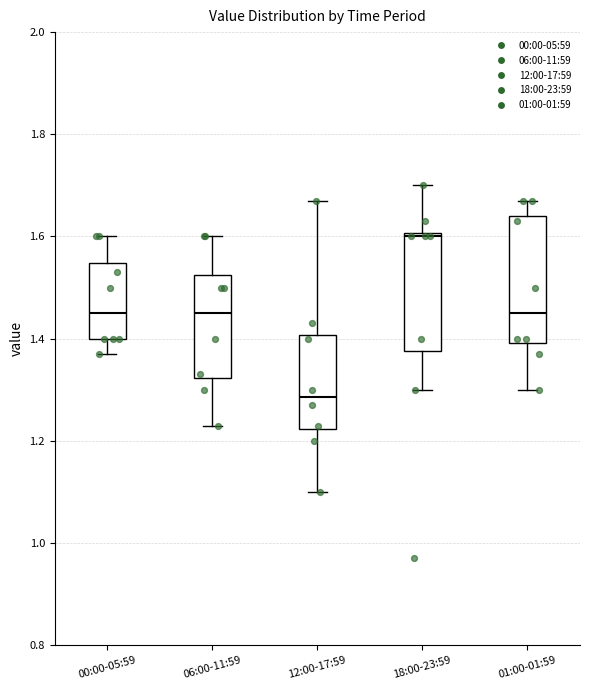

Reading left to right, read every box against the y-axis: the position of its median line, the range the box covers, and the ends of its whiskers. The values are not printed on the chart, so give them approximately, as read against the axis.

00:00-05:59: median 1.46, box 1.40 to 1.54, whiskers 1.38 to 1.60
06:00-11:59: median 1.46, box 1.32 to 1.52, whiskers 1.24 to 1.60
12:00-17:59: median 1.28, box 1.22 to 1.40, whiskers 1.10 to 1.68
18:00-23:59: median 1.60 (just below the box's upper edge), box 1.38 to 1.60, whiskers 1.30 to 1.70
01:00-01:59: median 1.46, box 1.40 to 1.64, whiskers 1.30 to 1.68